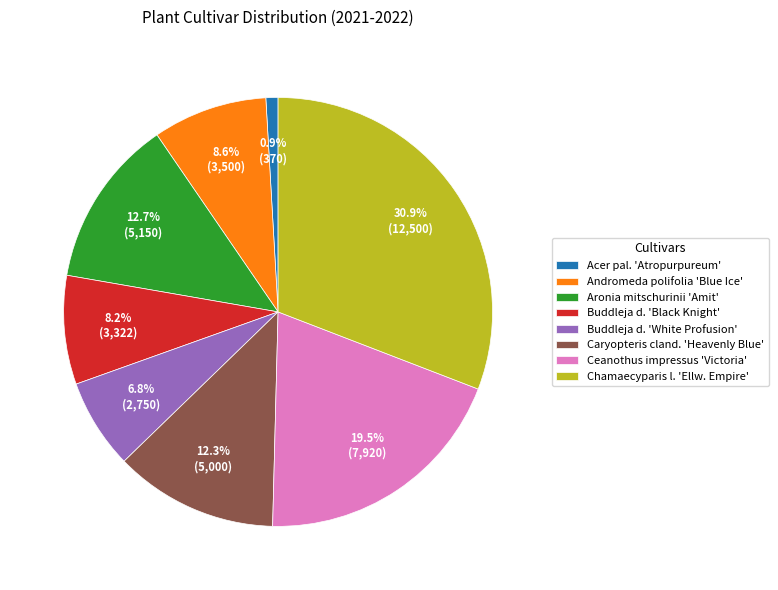

What is the largest slice in the pie chart?

Chamaecyparis l. 'Ellw. Empire'